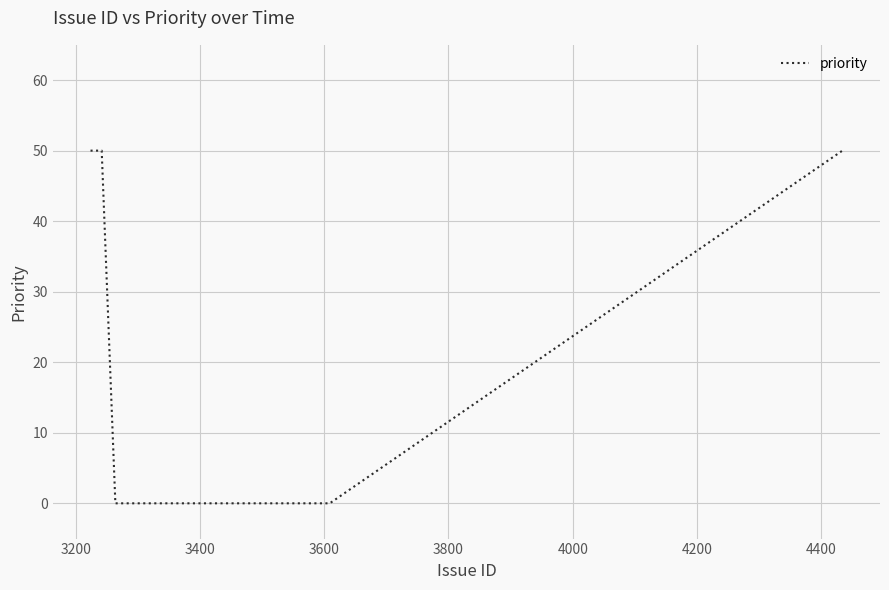

Does the chart have visible grid lines?

Yes